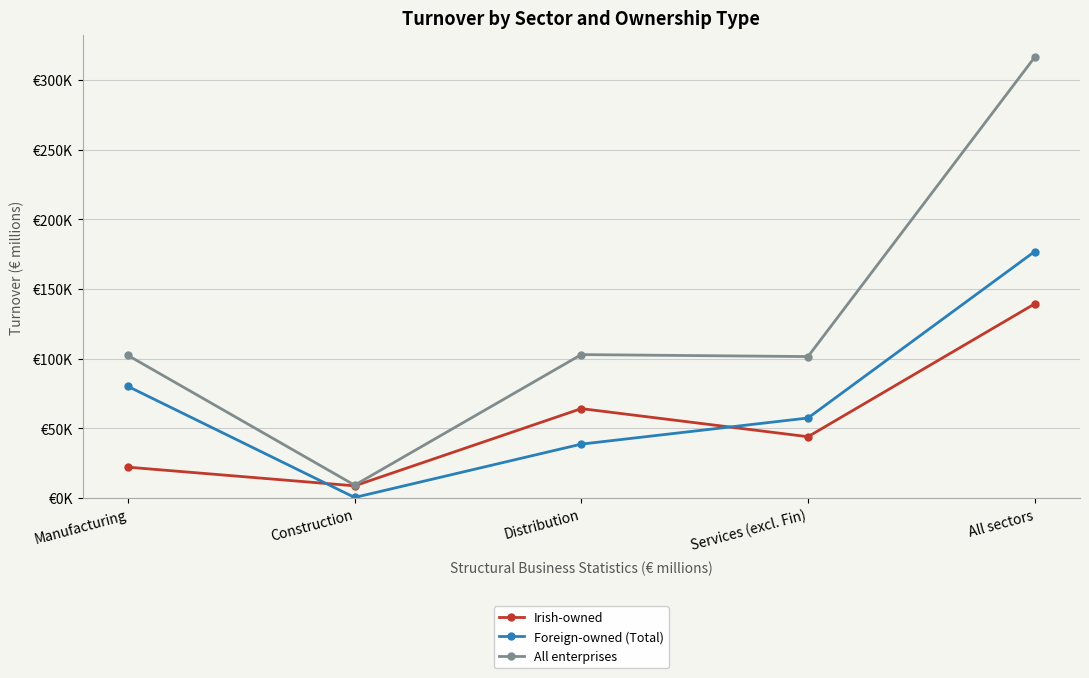

What is the total value across all series at Manufacturing?

204754